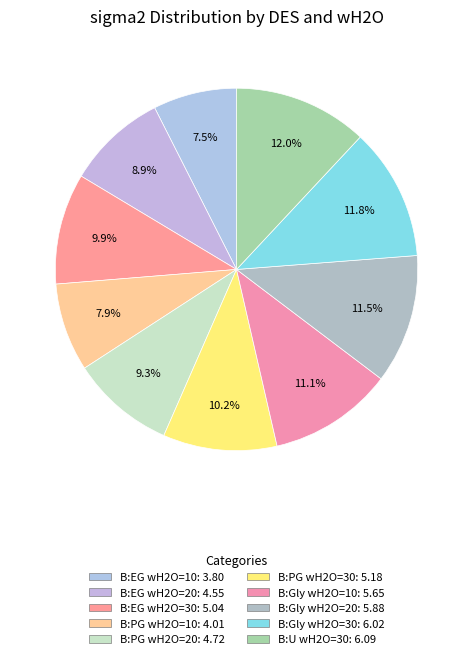

True or false: B:PG wH2O=10 accounts for 8% of the total.

True